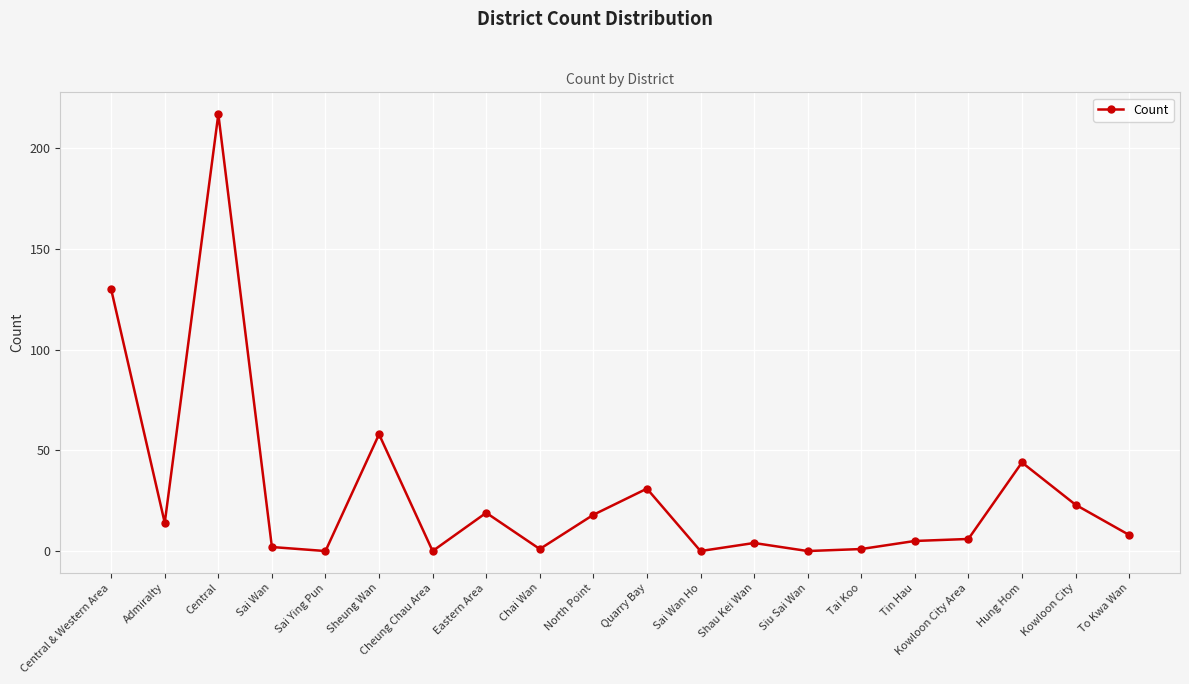

What is the change in value from Central to Siu Sai Wan?

-217